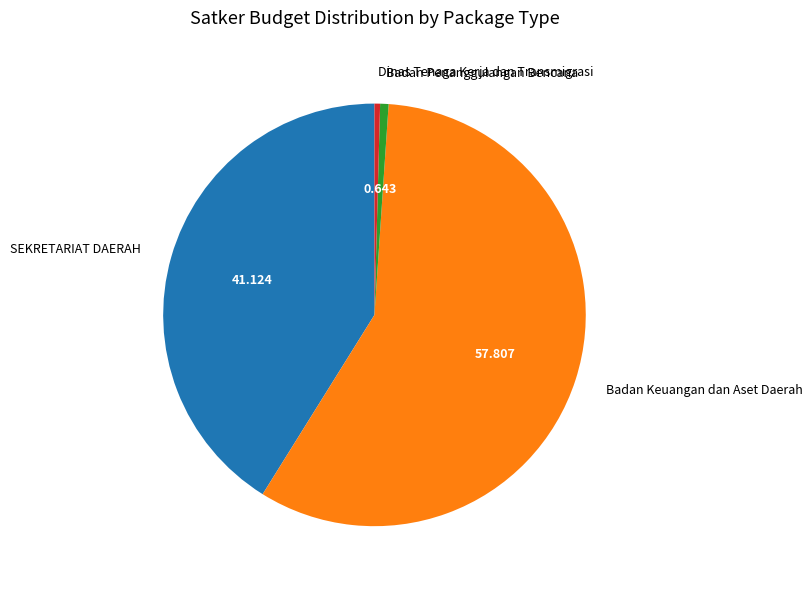

Does Badan Keuangan dan Aset Daerah represent more than half of the total?

Yes